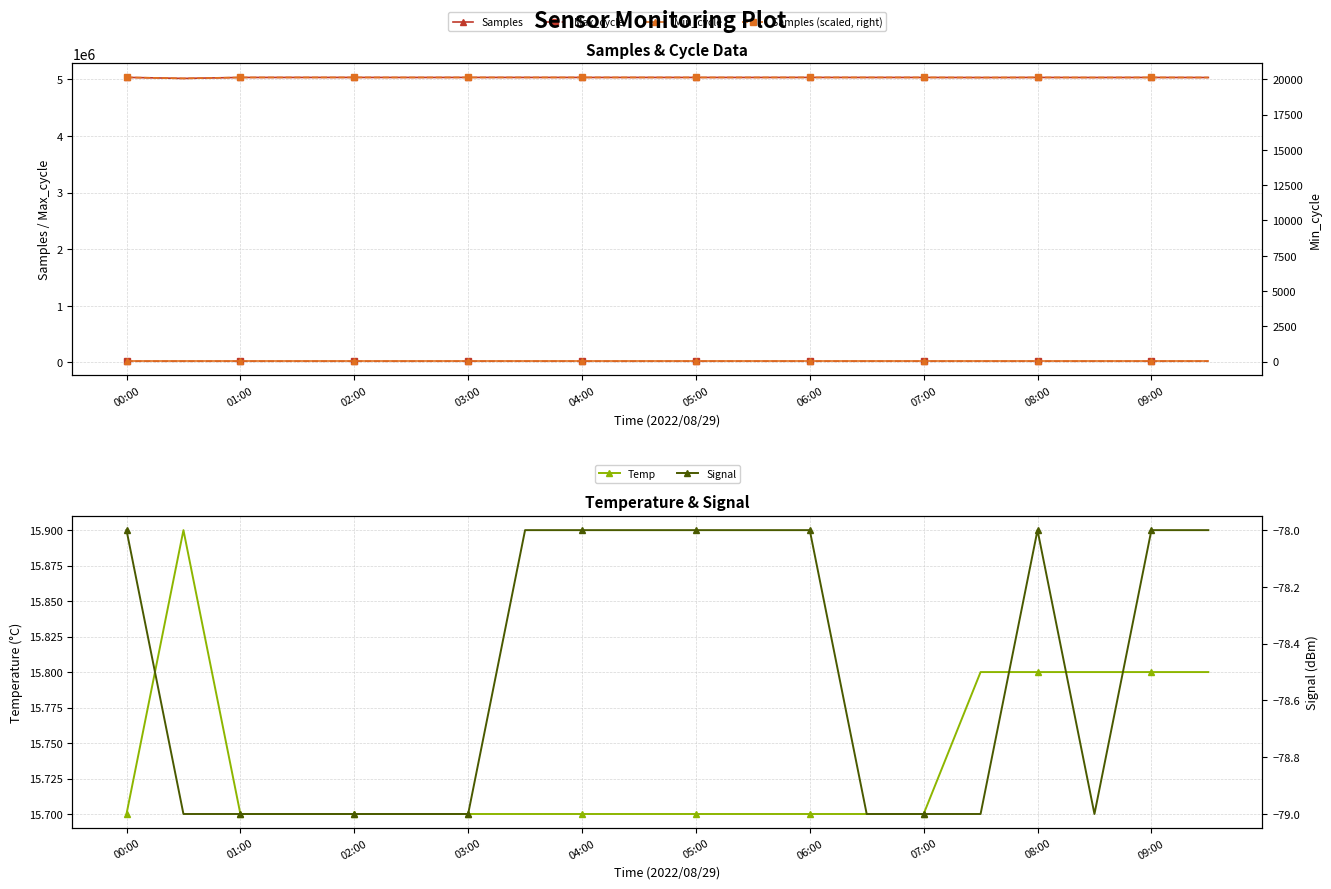

At which category is the sum across all series the highest?

00:00